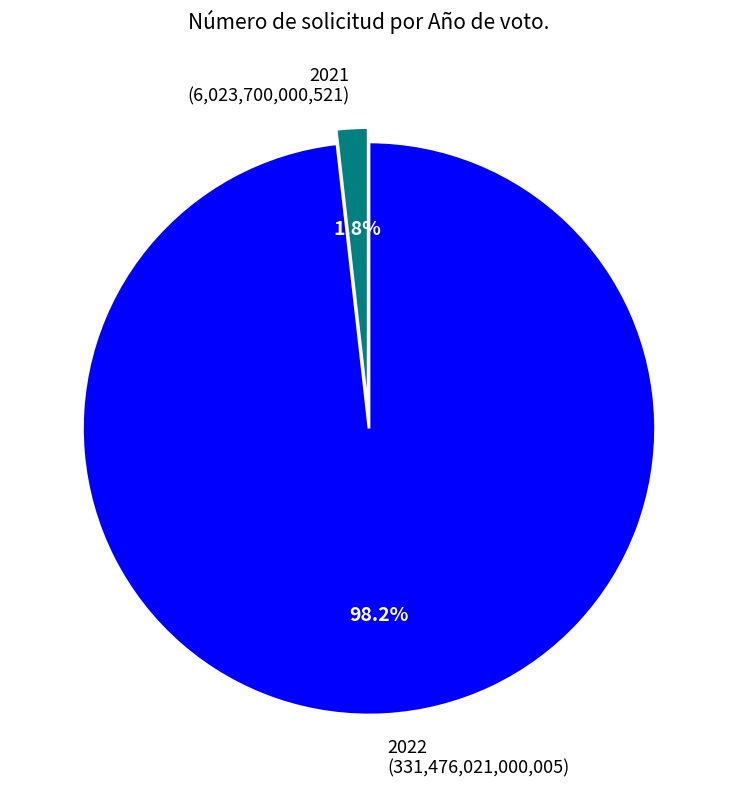

Count the number of slices in the pie.

2